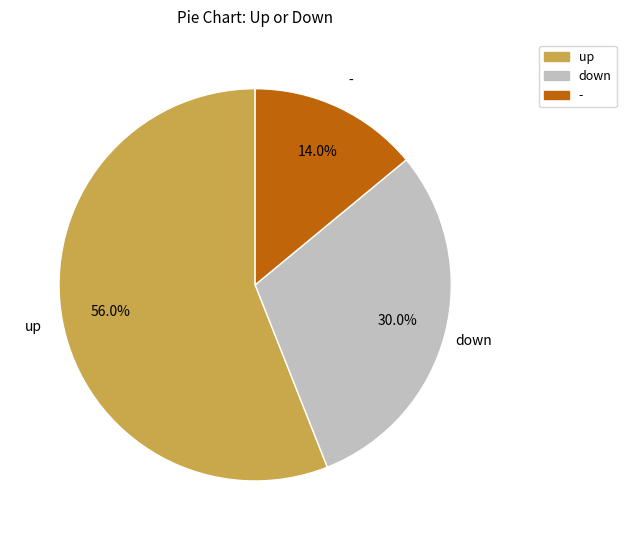

Rank the categories by value from highest to lowest.

up, down, -